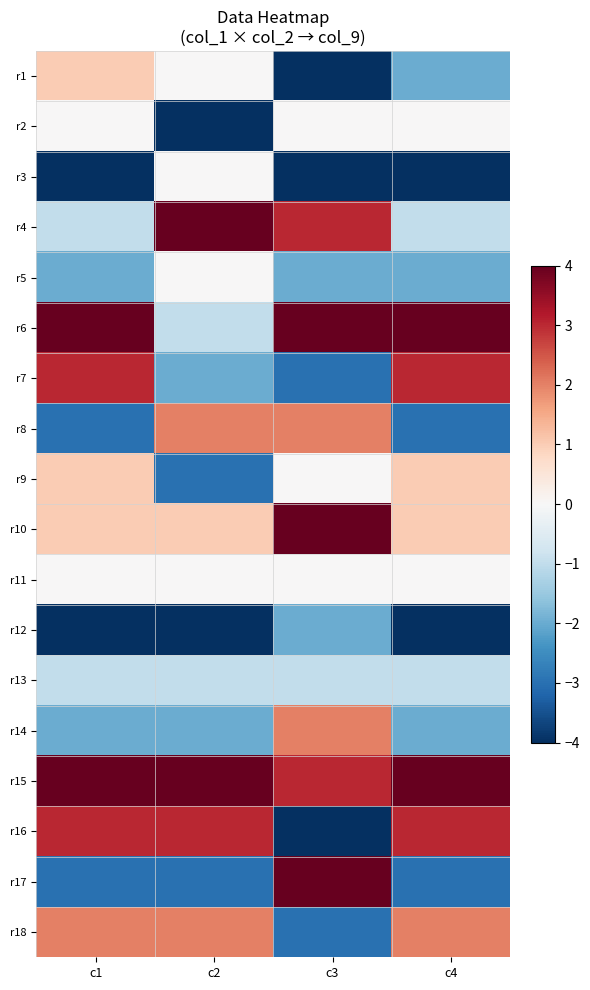

Reading left to right, what are all the values shown in this chart?

r1: c1=1	c2=0	c3=-4	c4=-2
r2: c1=0	c2=-4	c3=0	c4=0
r3: c1=-4	c2=0	c3=-4	c4=-4
r4: c1=-1	c2=4	c3=3	c4=-1
r5: c1=-2	c2=0	c3=-2	c4=-2
r6: c1=4	c2=-1	c3=4	c4=4
r7: c1=3	c2=-2	c3=-3	c4=3
r8: c1=-3	c2=2	c3=2	c4=-3
r9: c1=1	c2=-3	c3=0	c4=1
r10: c1=1	c2=1	c3=4	c4=1
r11: c1=0	c2=0	c3=0	c4=0
r12: c1=-4	c2=-4	c3=-2	c4=-4
r13: c1=-1	c2=-1	c3=-1	c4=-1
r14: c1=-2	c2=-2	c3=2	c4=-2
r15: c1=4	c2=4	c3=3	c4=4
r16: c1=3	c2=3	c3=-4	c4=3
r17: c1=-3	c2=-3	c3=4	c4=-3
r18: c1=2	c2=2	c3=-3	c4=2